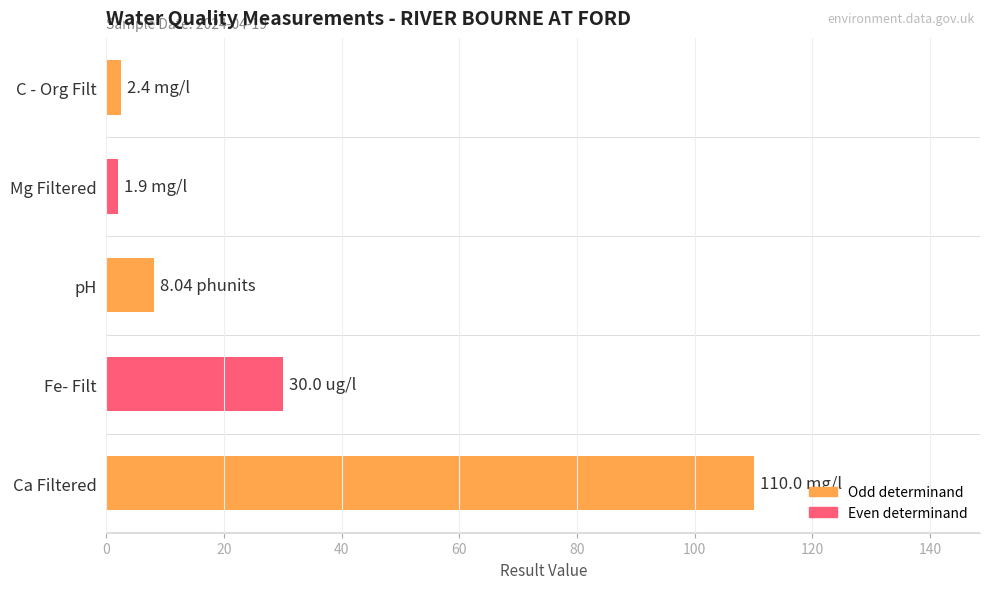

At which label is the value closest to 55?

Fe- Filt